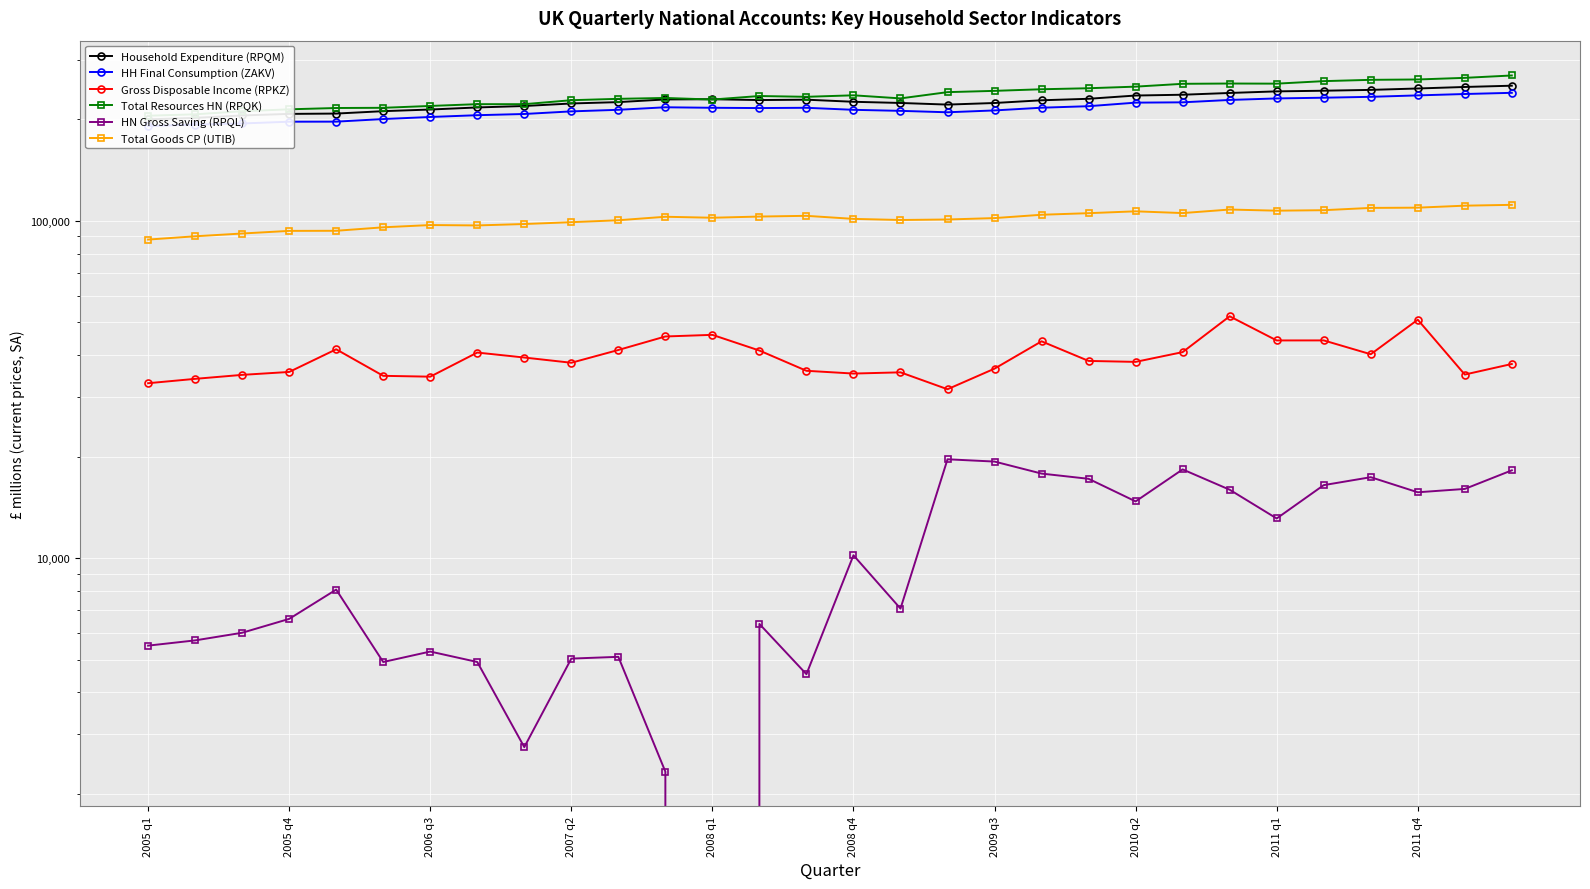

What is the greatest value displayed?

269851